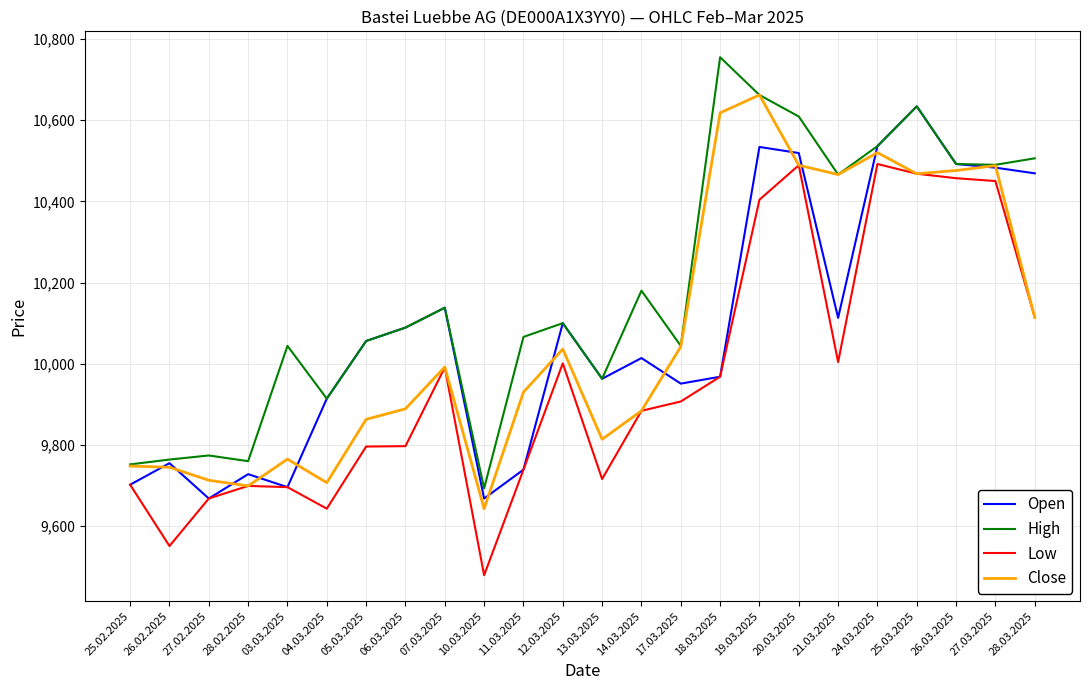

What is the highest value of the Close series?

10662